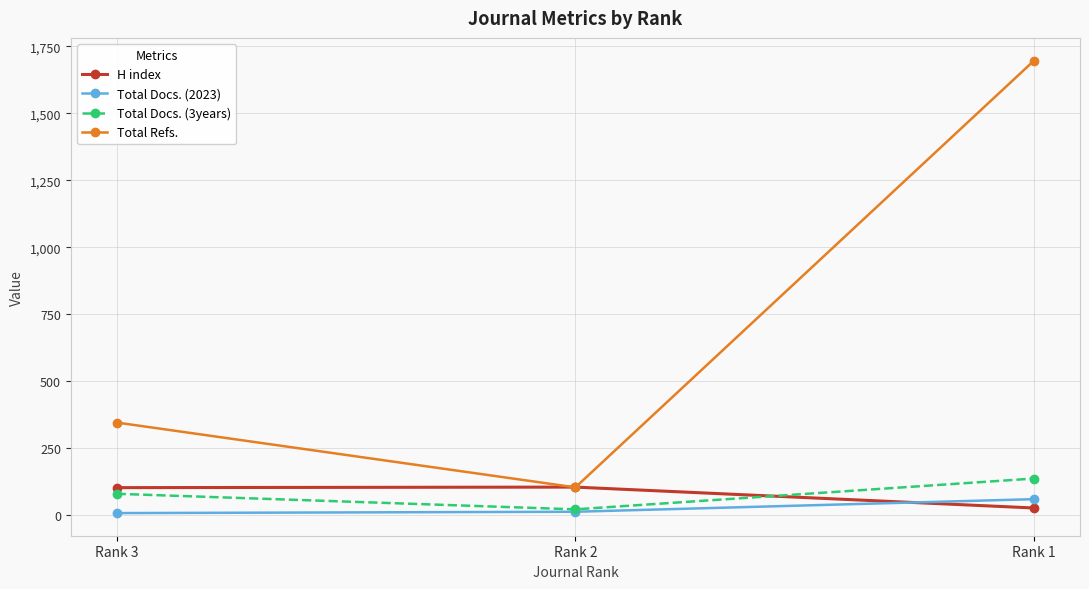

Is the value of Total Refs. at Rank 3 greater than the value of Total Docs. (3years) at Rank 2?

Yes